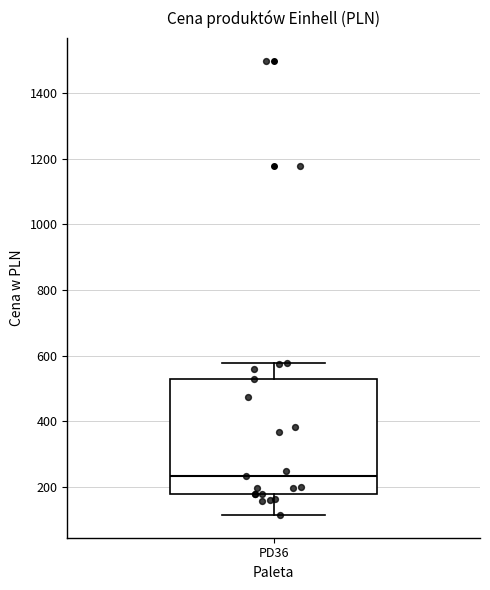

Transcribe this box plot: give where the median line is, the range the box spans, and where the two whiskers end, as read against the y-axis. The values are not printed on the chart, so give them approximately, as read against the axis.

median 240, box 180 to 520, whiskers 120 to 580